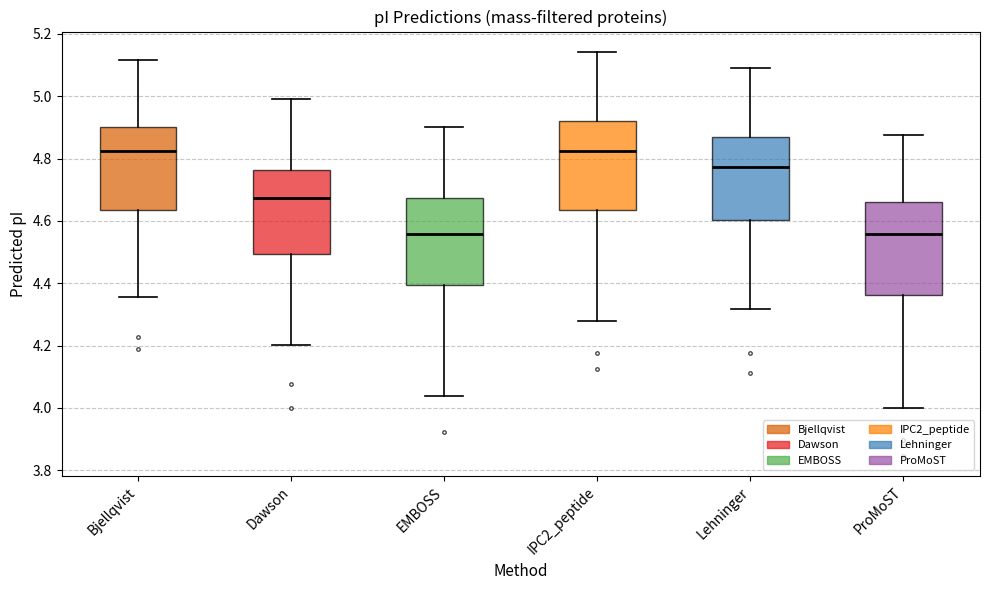

Reading left to right, read every box against the y-axis: the position of its median line, the range the box covers, and the ends of its whiskers. The values are not printed on the chart, so give them approximately, as read against the axis.

Bjellqvist: median 4.82, box 4.64 to 4.90, whiskers 4.36 to 5.12
Dawson: median 4.68, box 4.50 to 4.76, whiskers 4.20 to 5.00
EMBOSS: median 4.56, box 4.40 to 4.68, whiskers 4.04 to 4.90
IPC2_peptide: median 4.82, box 4.64 to 4.92, whiskers 4.28 to 5.14
Lehninger: median 4.78, box 4.60 to 4.86, whiskers 4.32 to 5.10
ProMoST: median 4.56, box 4.36 to 4.66, whiskers 4.00 to 4.88